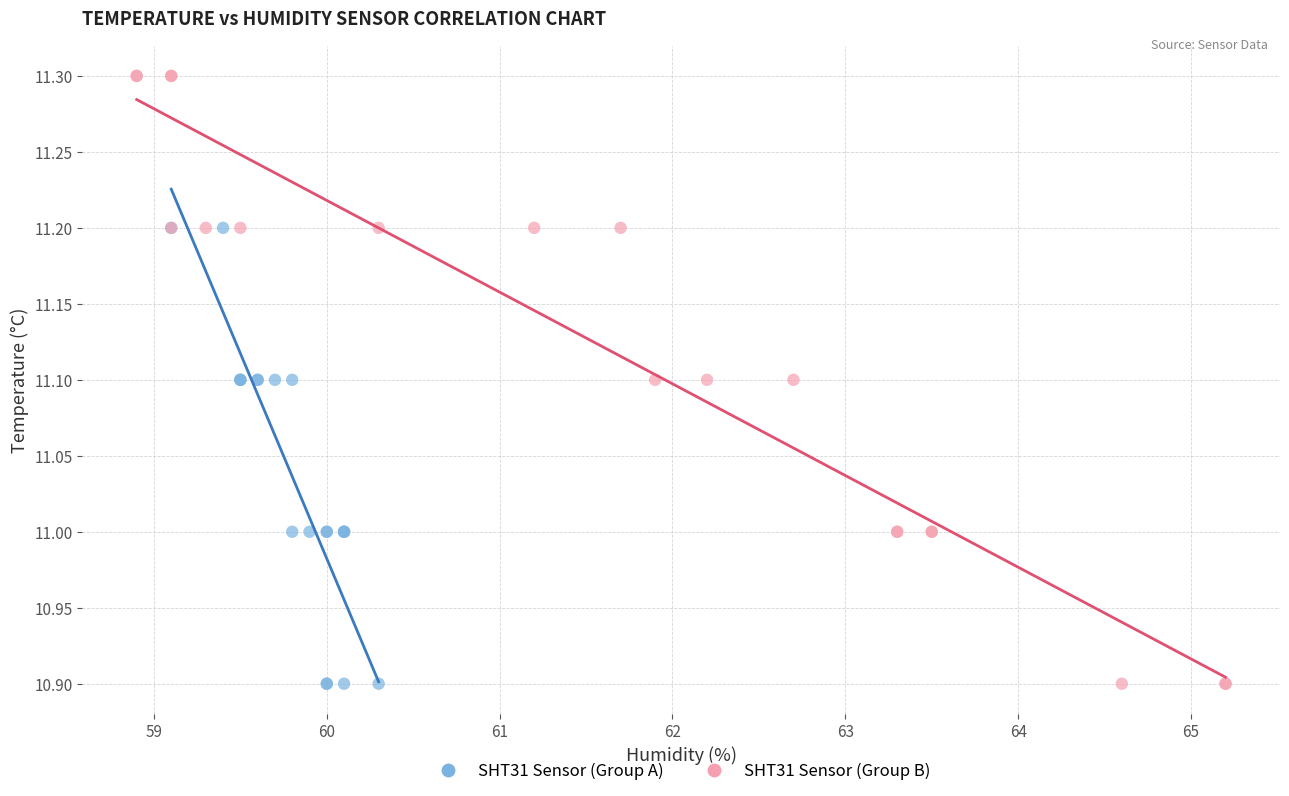

Which series has the widest spread of Y values?

SHT31 Sensor (Group B)